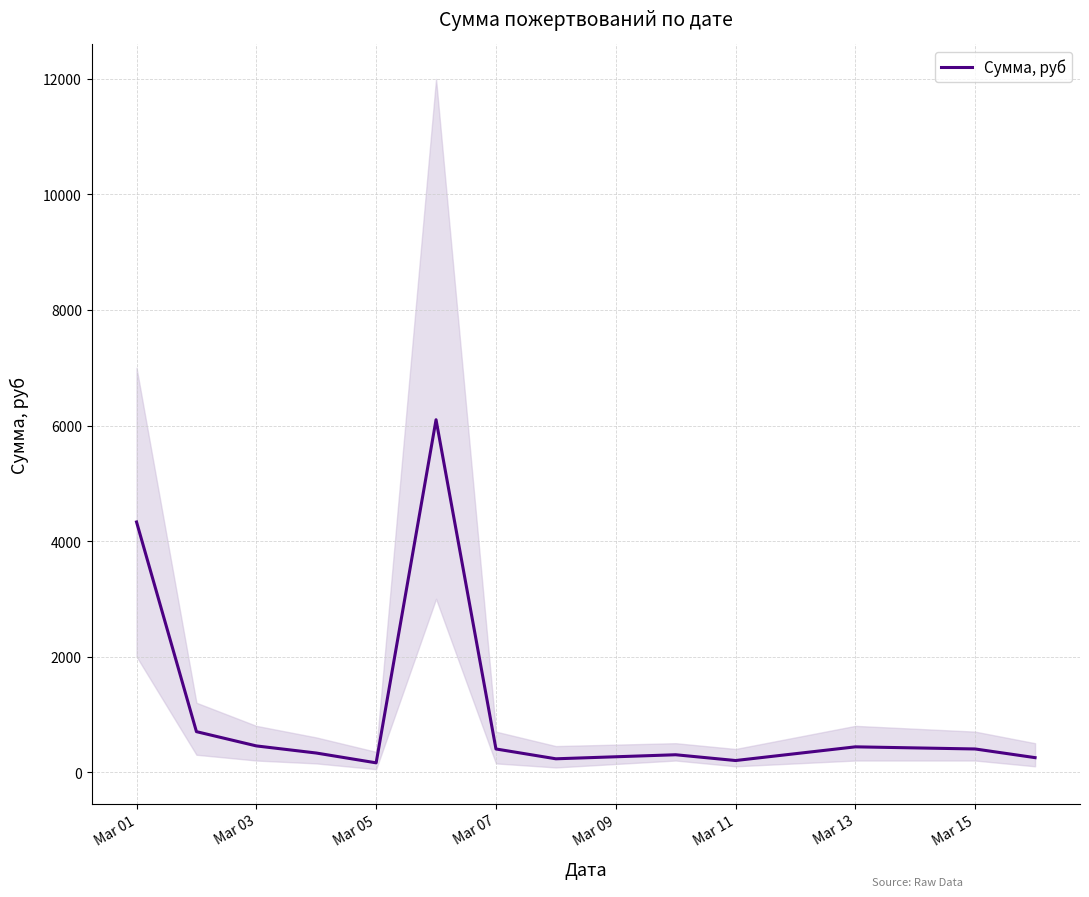

At which label is Сумма, руб closest to 3130?

Mar 01